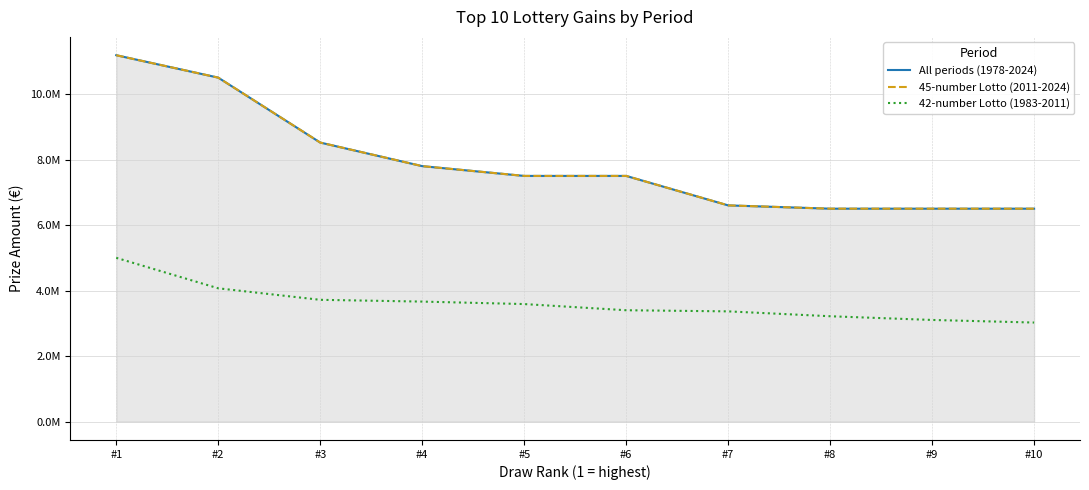

True or false: All periods (1978-2024) and 45-number Lotto (2011-2024) intersect in this chart.

False